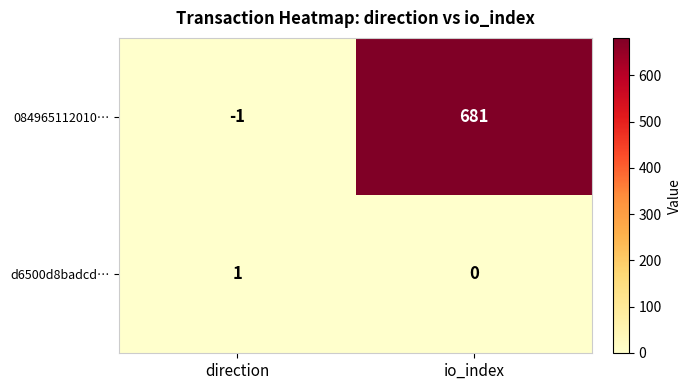

How many data points does each series have?

2